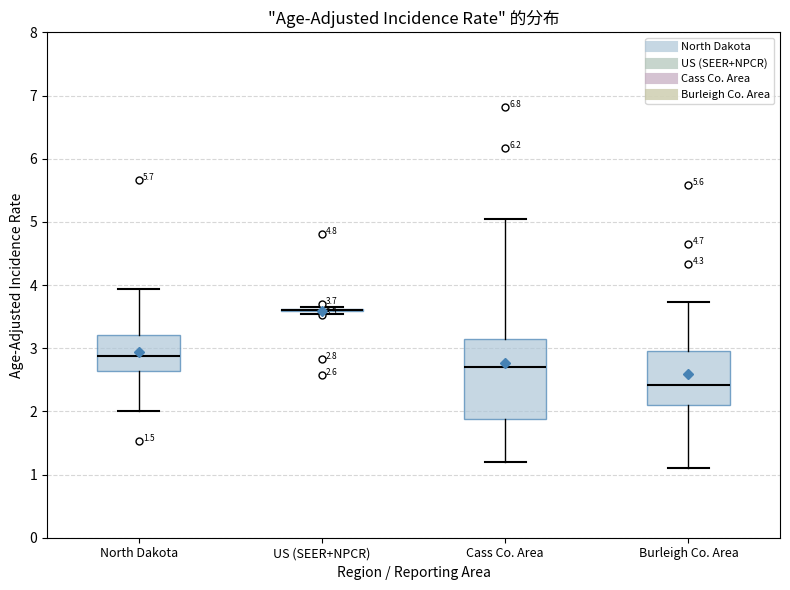

Which box is the tallest, from its lower edge to its upper edge?

Cass Co. Area